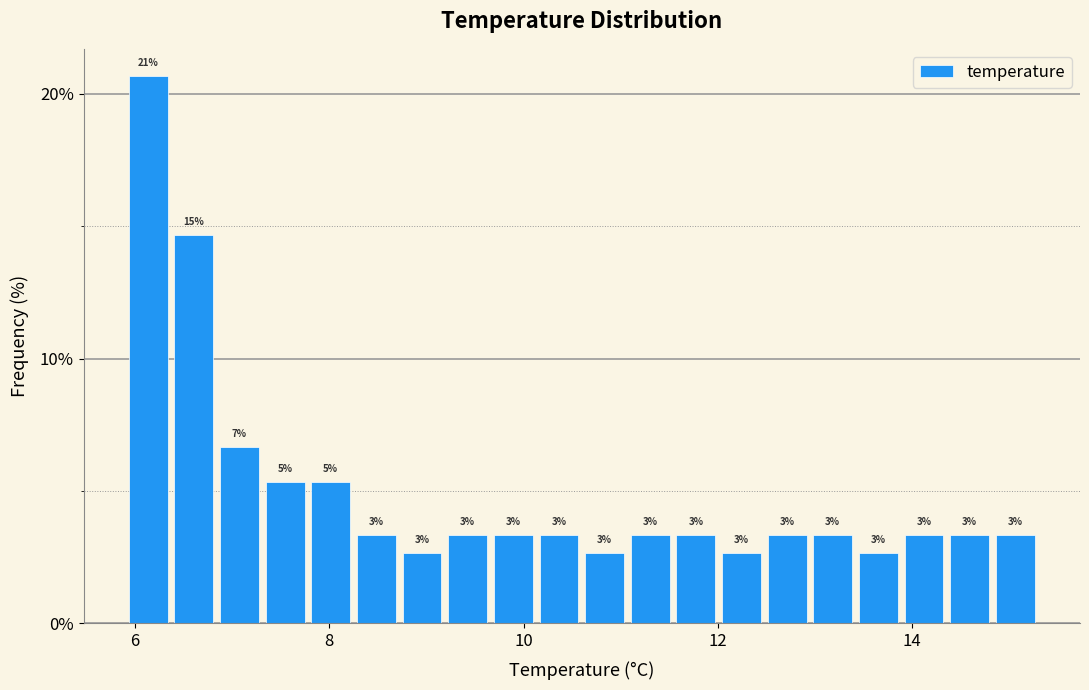

Read against the x-axis, roughly where is the centre of the tallest bar?

6.2